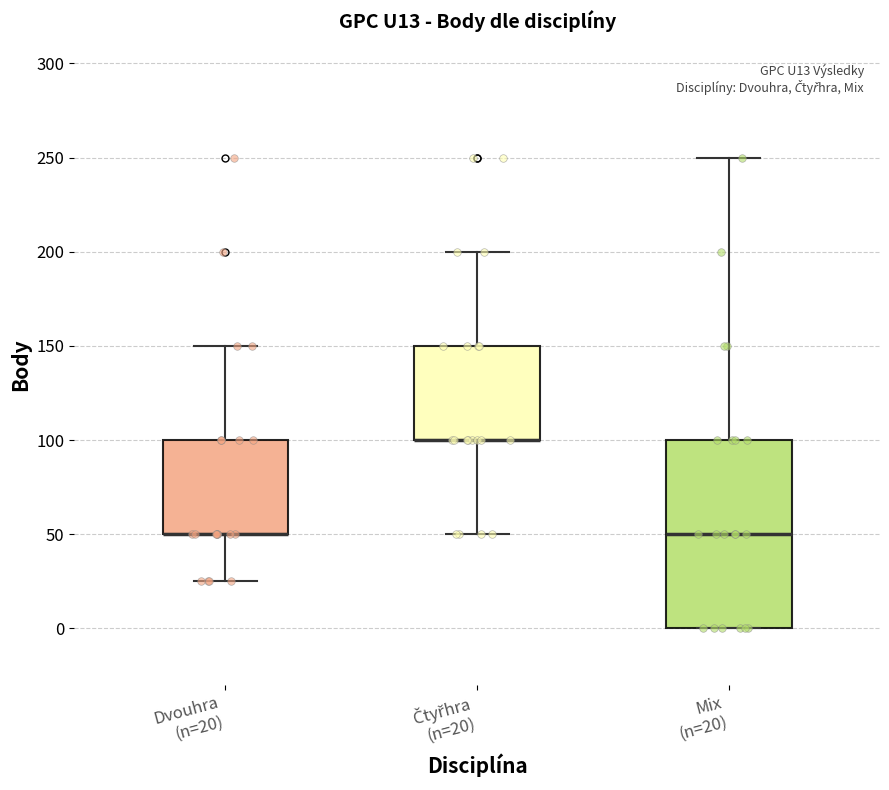

Reading left to right, read every box against the y-axis: the position of its median line, the range the box covers, and the ends of its whiskers. The values are not printed on the chart, so give them approximately, as read against the axis.

Dvouhra (n=20): median 50 (drawn on the box's lower edge), box 50 to 100, whiskers 25 to 150
Čtyřhra (n=20): median 100 (drawn on the box's lower edge), box 100 to 150, whiskers 50 to 200
Mix (n=20): median 50, box 0 to 100, whiskers 0 to 250